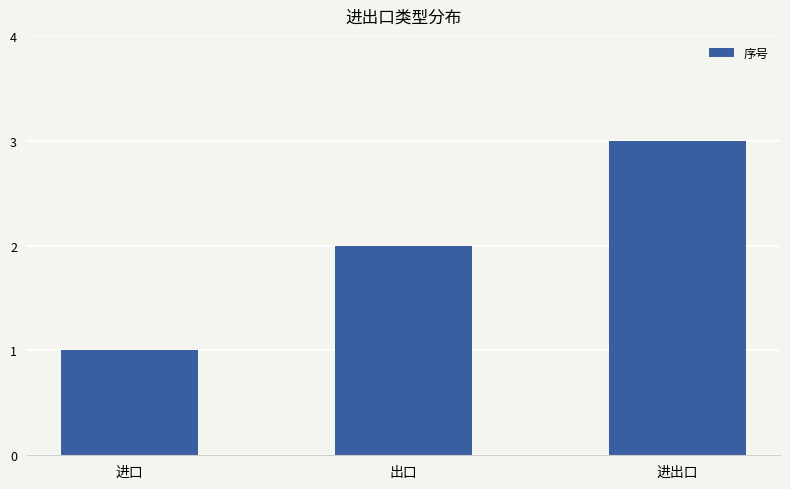

Count the values in the range 1 to 3.

3